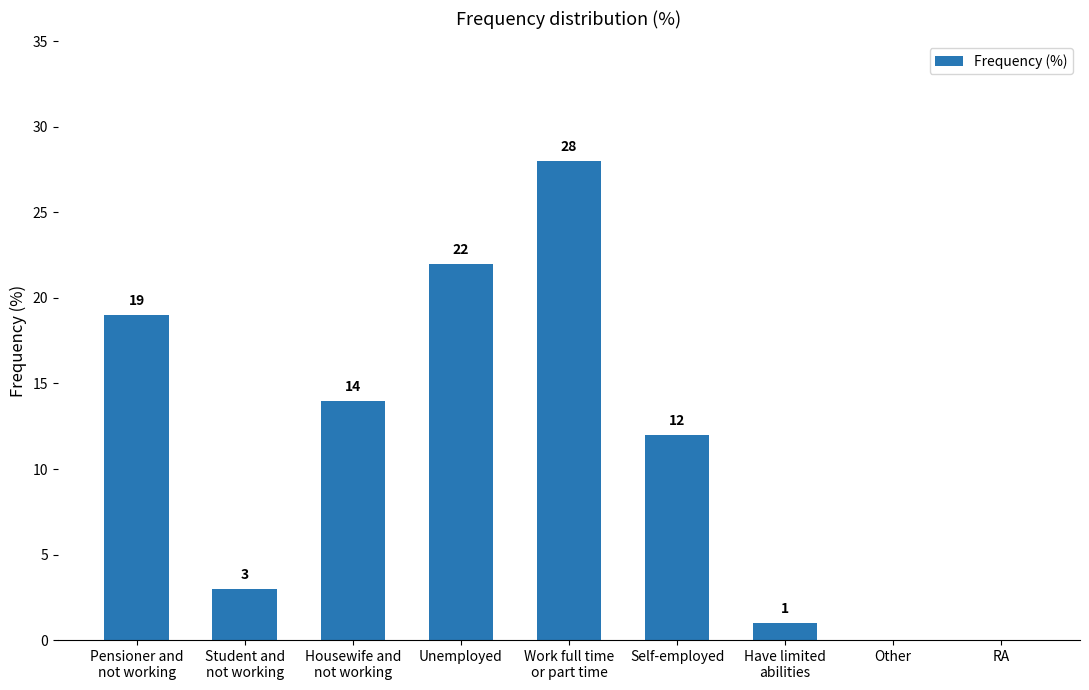

The chart shows a value of 0 at Other. True or false?

True